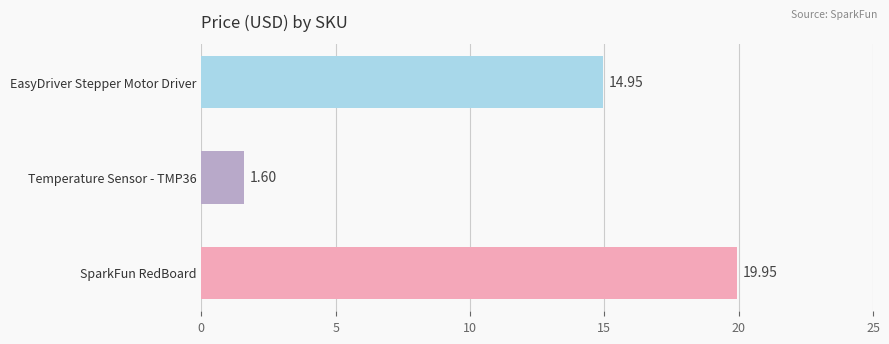

How many bars are there in total?

3